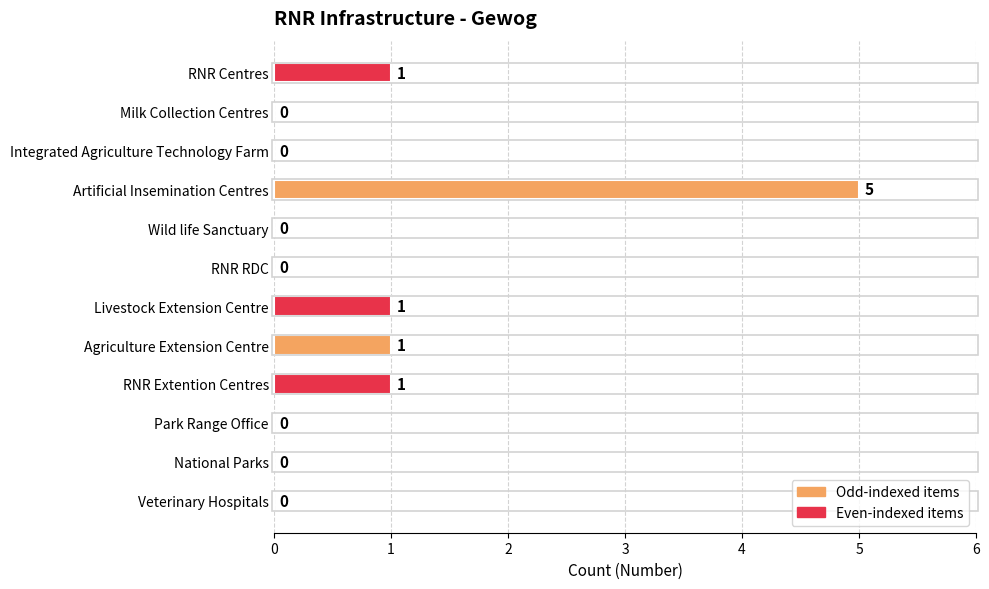

What is the ratio of the value at RNR Centres to the value at Livestock Extension Centre?

1.0